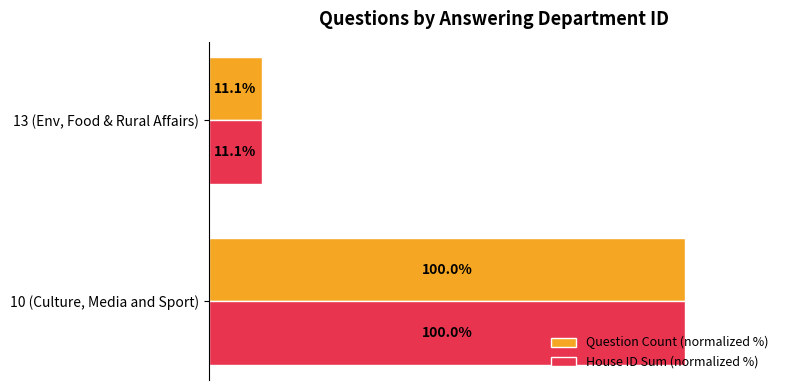

Is the value of House ID Sum (normalized %) at 10 (Culture, Media and Sport) greater than the value of Question Count (normalized %) at 13 (Env, Food & Rural Affairs)?

Yes